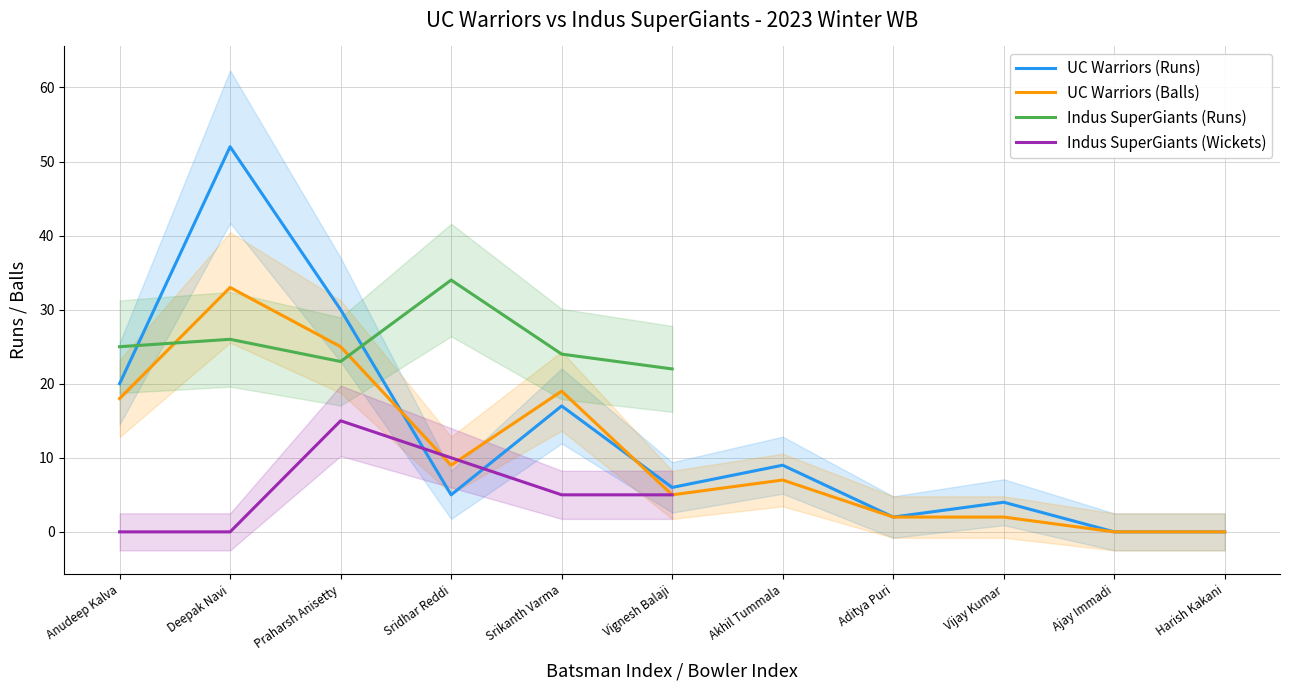

Where is the first local maximum for UC Warriors (Runs)?

Deepak Navi